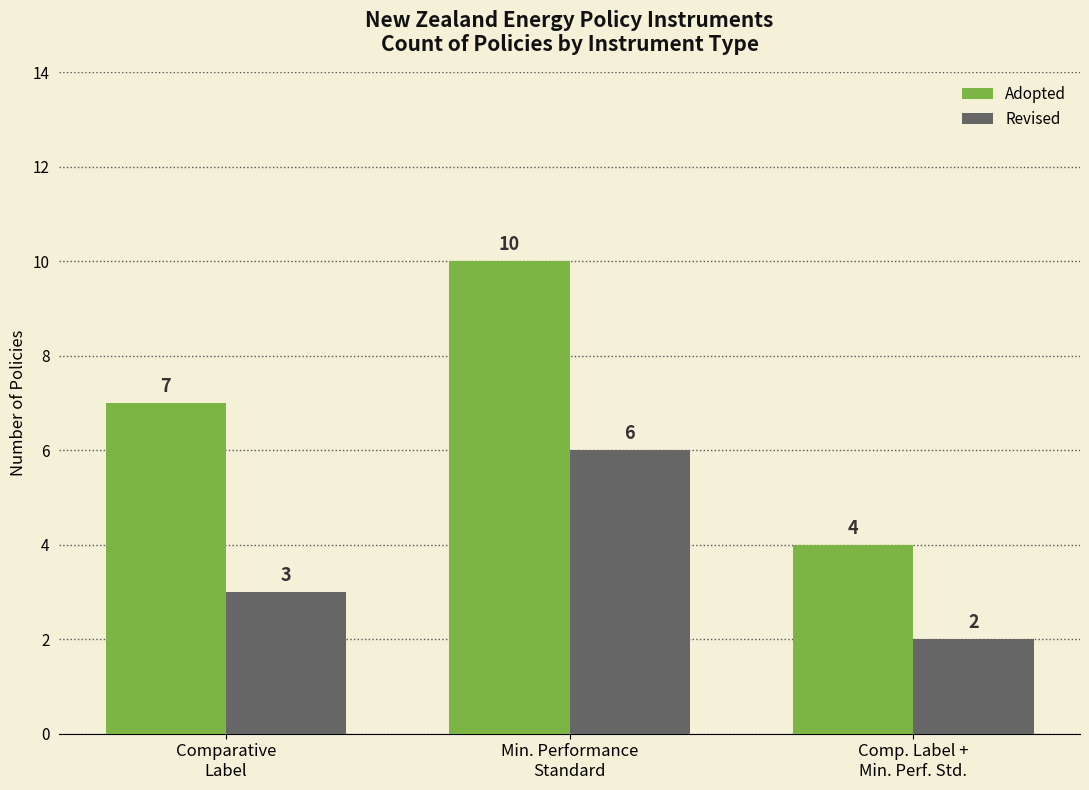

Reading right to left, list all the values displayed in this chart.

Adopted: Comp. Label +
Min. Perf. Std.=4	Min. Performance
Standard=10	Comparative
Label=7
Revised: Comp. Label +
Min. Perf. Std.=2	Min. Performance
Standard=6	Comparative
Label=3